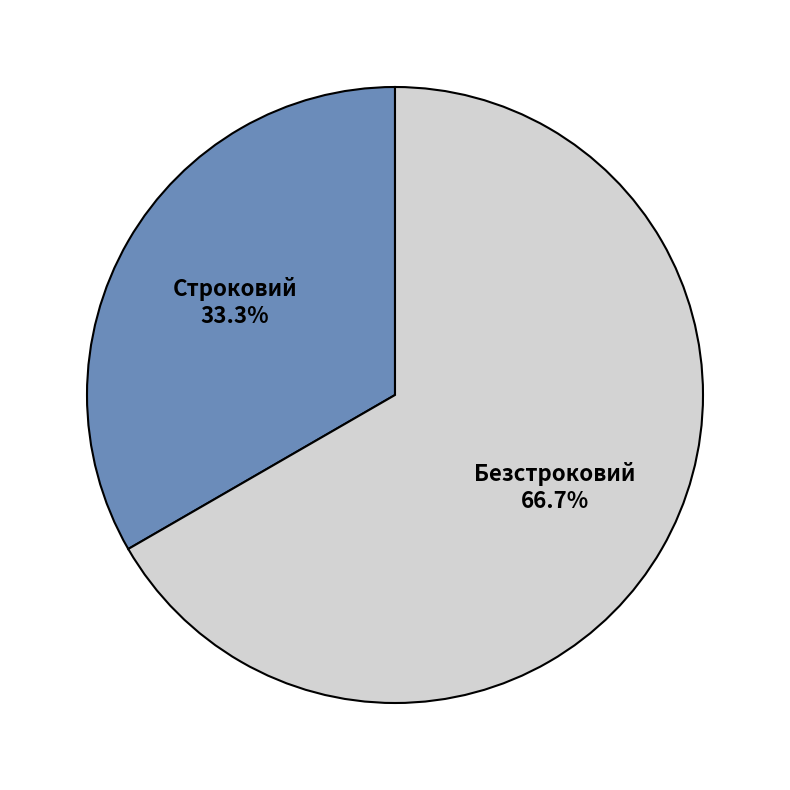

Between Безстроковий and Строковий, which is larger?

Безстроковий